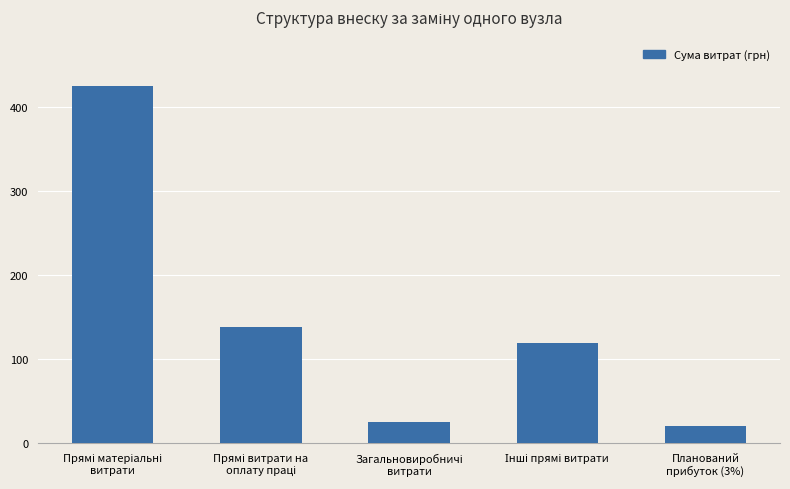

What is the difference between the second highest and second lowest values?

112.8